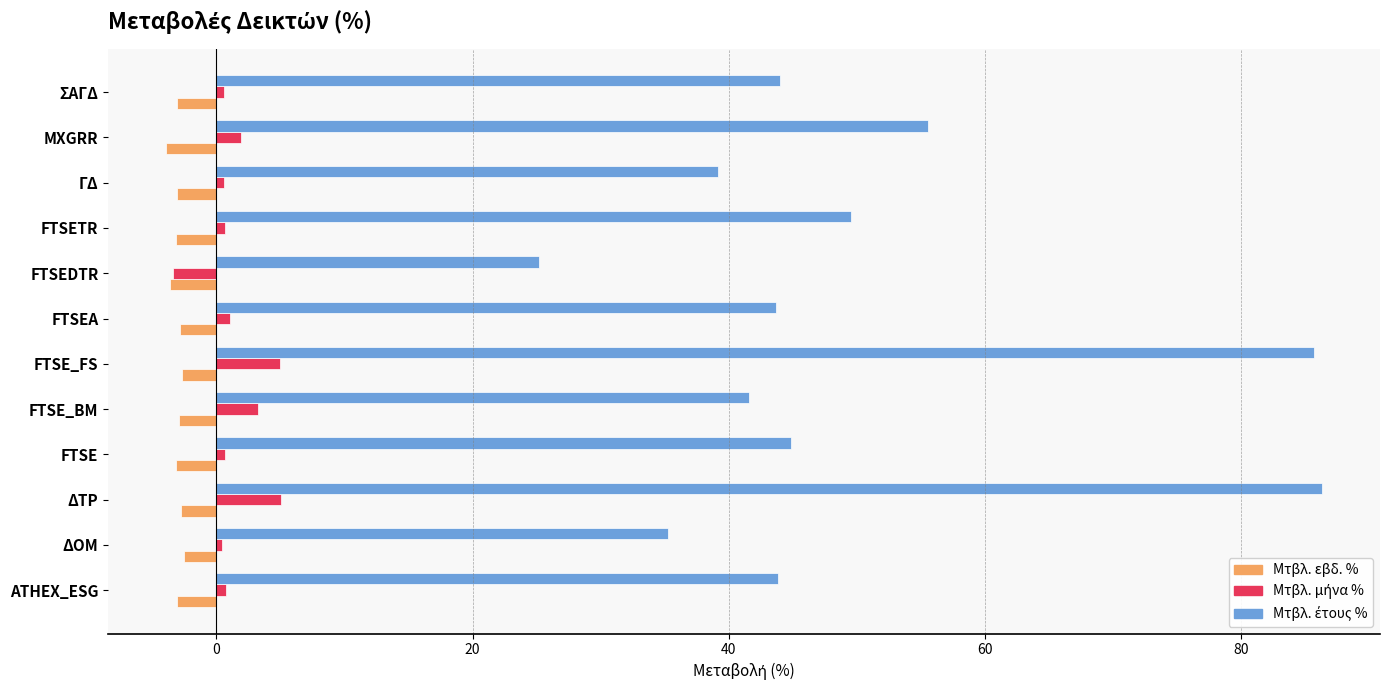

What is the minimum value shown in the chart?

-3.9